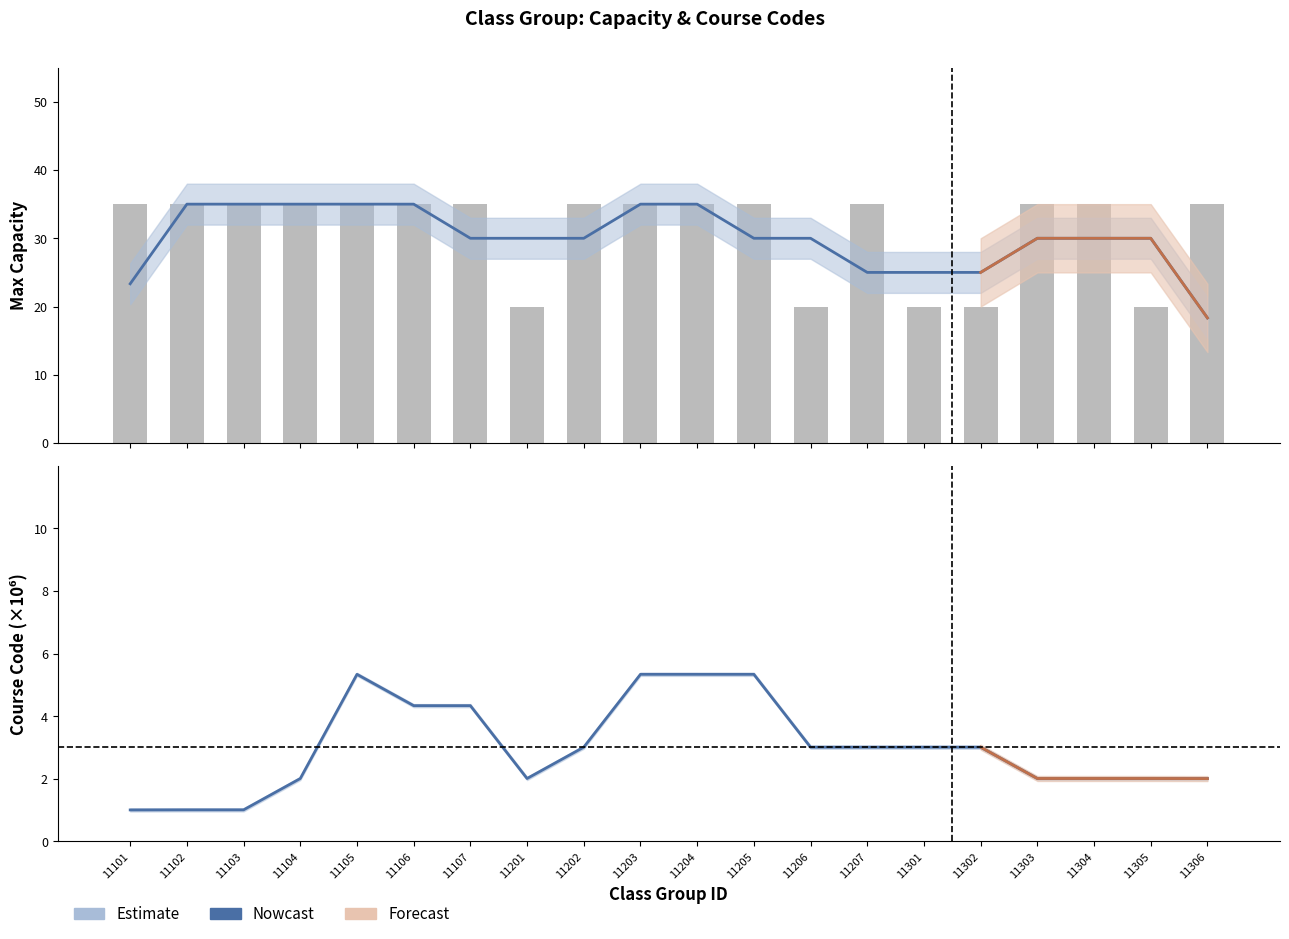

Where is the data nearest to the value 27?

11201